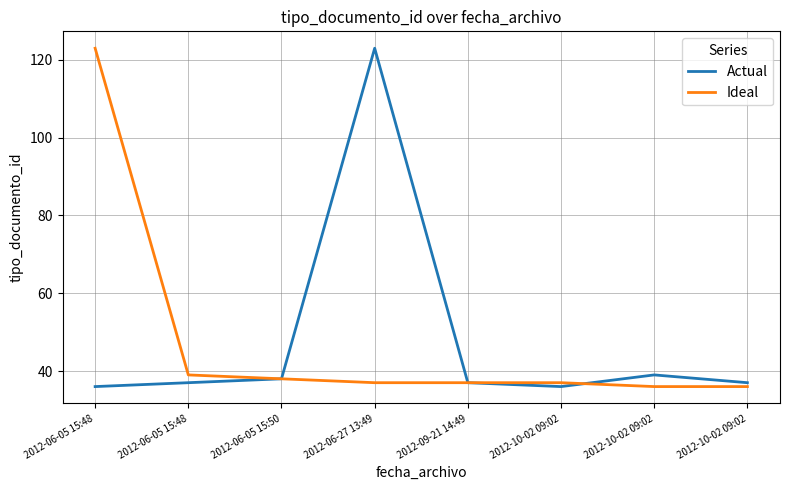

Does the chart display data point markers on the line(s)?

No